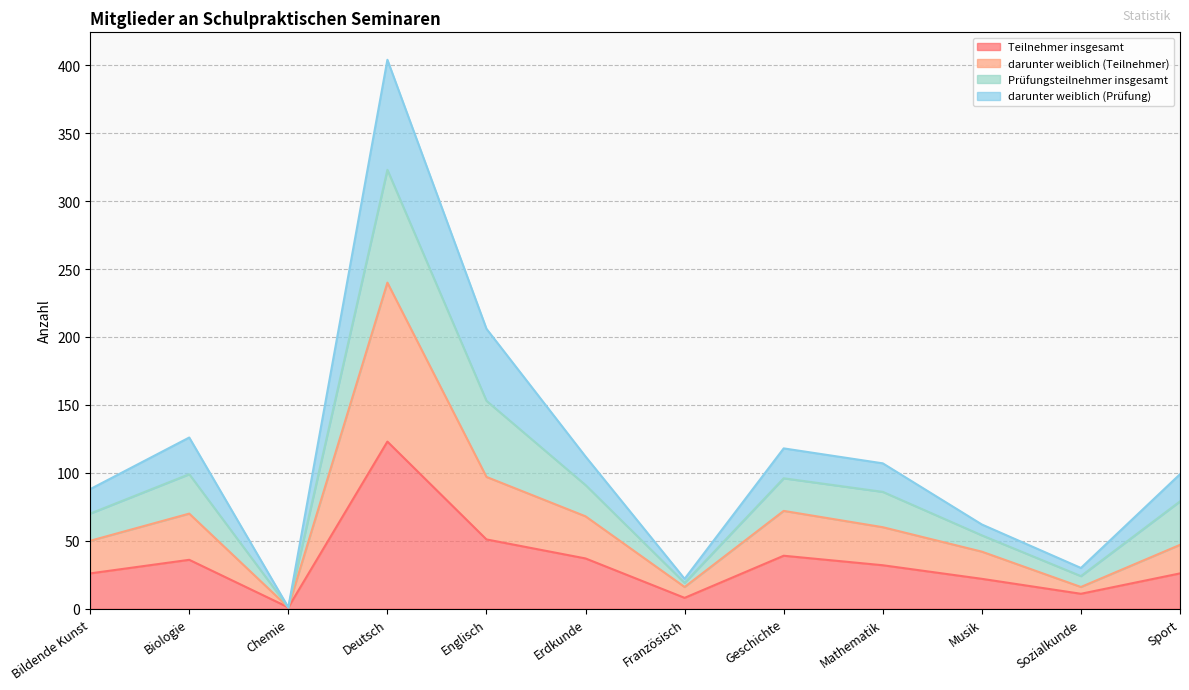

List the labels in order of darunter weiblich (Prüfung) value, smallest first.

Chemie, Französisch, Sozialkunde, Musik, Bildende Kunst, Sport, Mathematik, Erdkunde, Geschichte, Biologie, Englisch, Deutsch